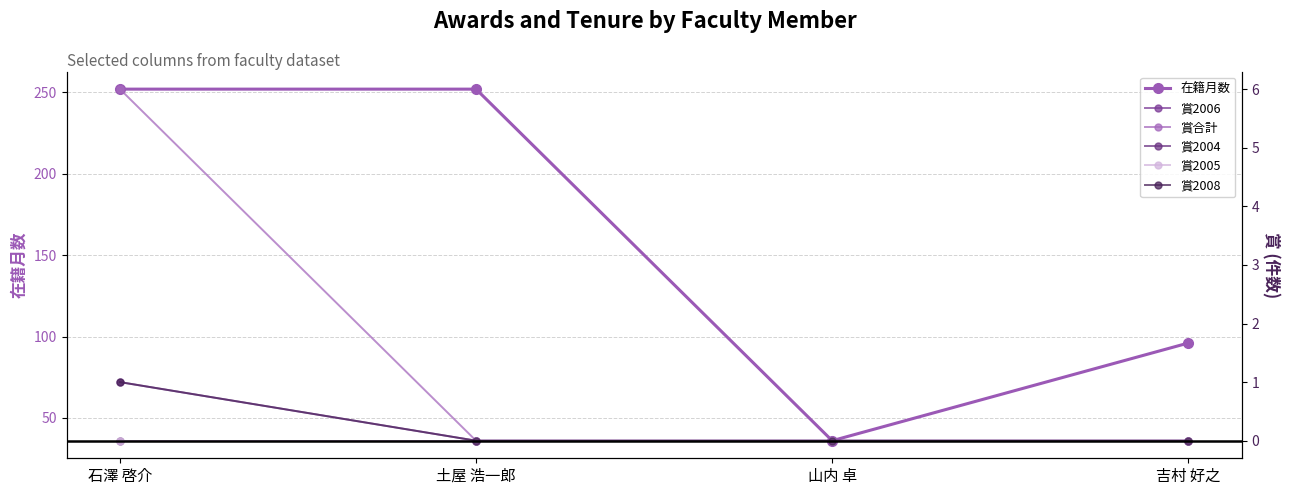

Does the chart have visible grid lines?

Yes